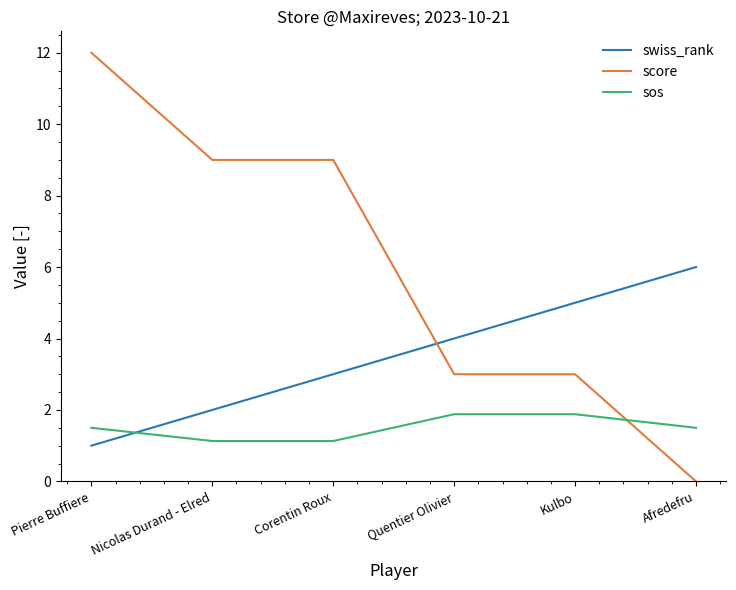

Which series has the largest range (max minus min)?

score